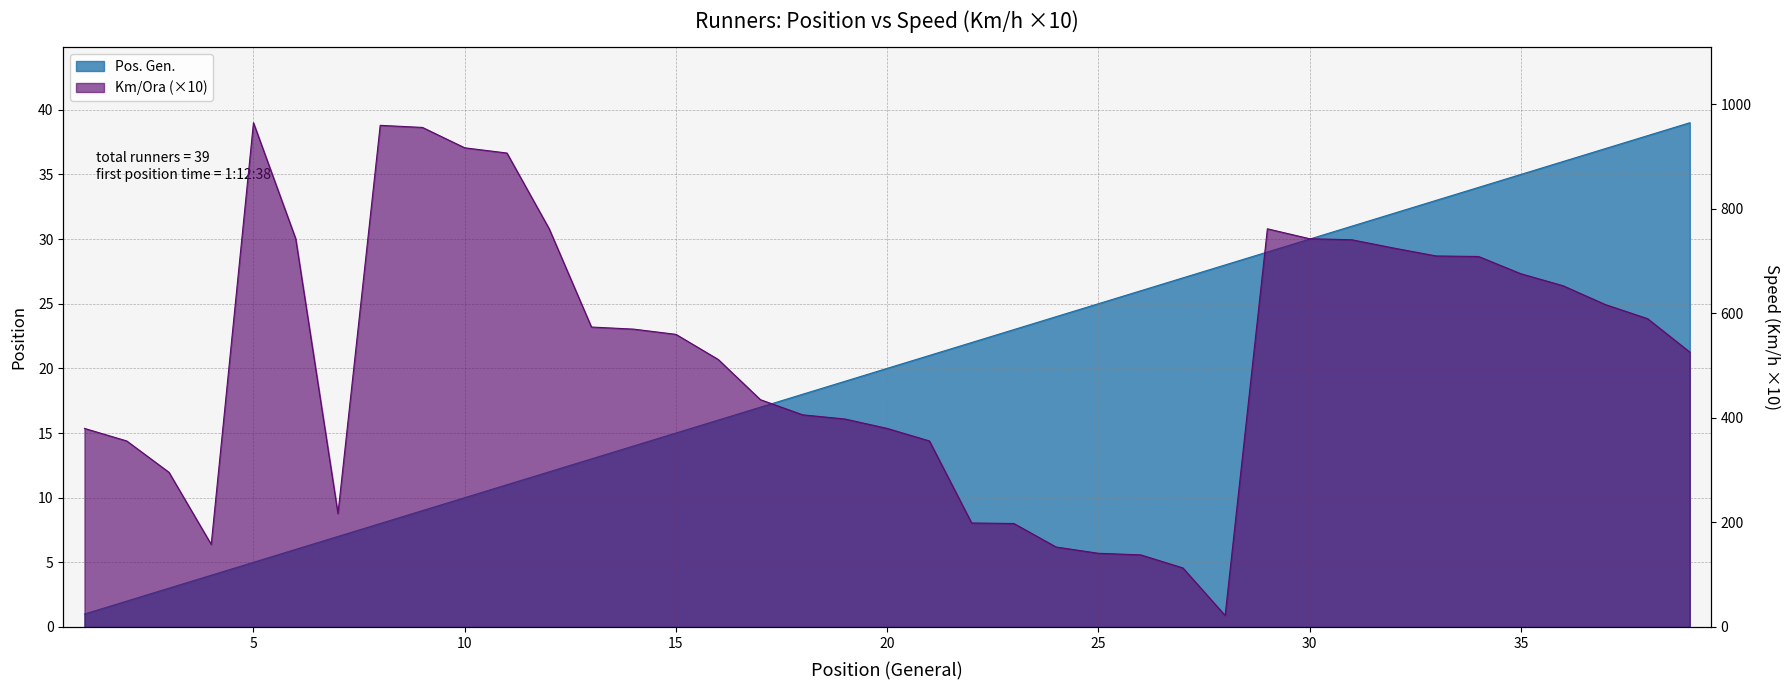

Rank the series by their maximum value, from lowest to highest.

Pos. Gen., Km/Ora